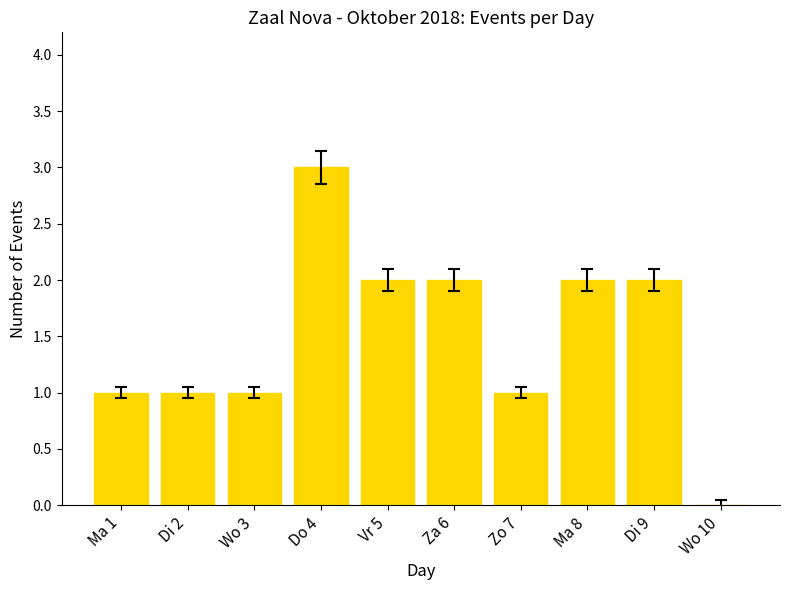

What value does the data have at Zo 7?

1